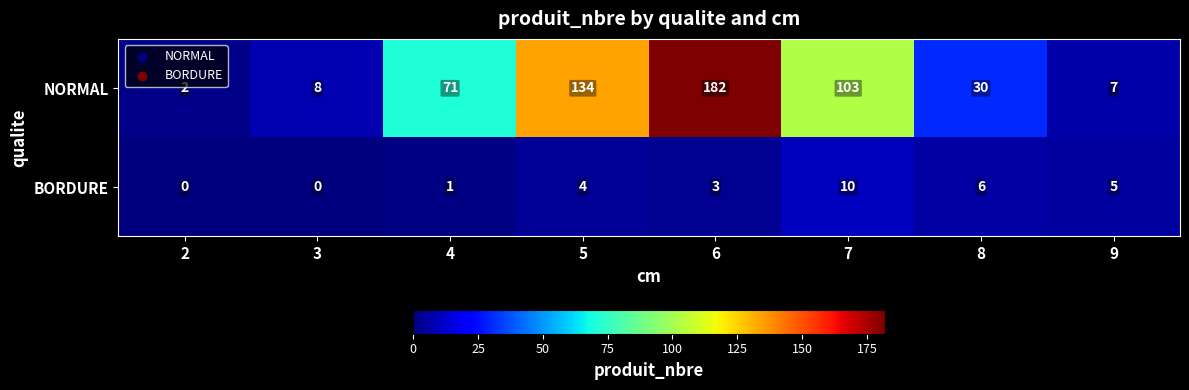

What is the spread (max minus min) of values at 4?

70